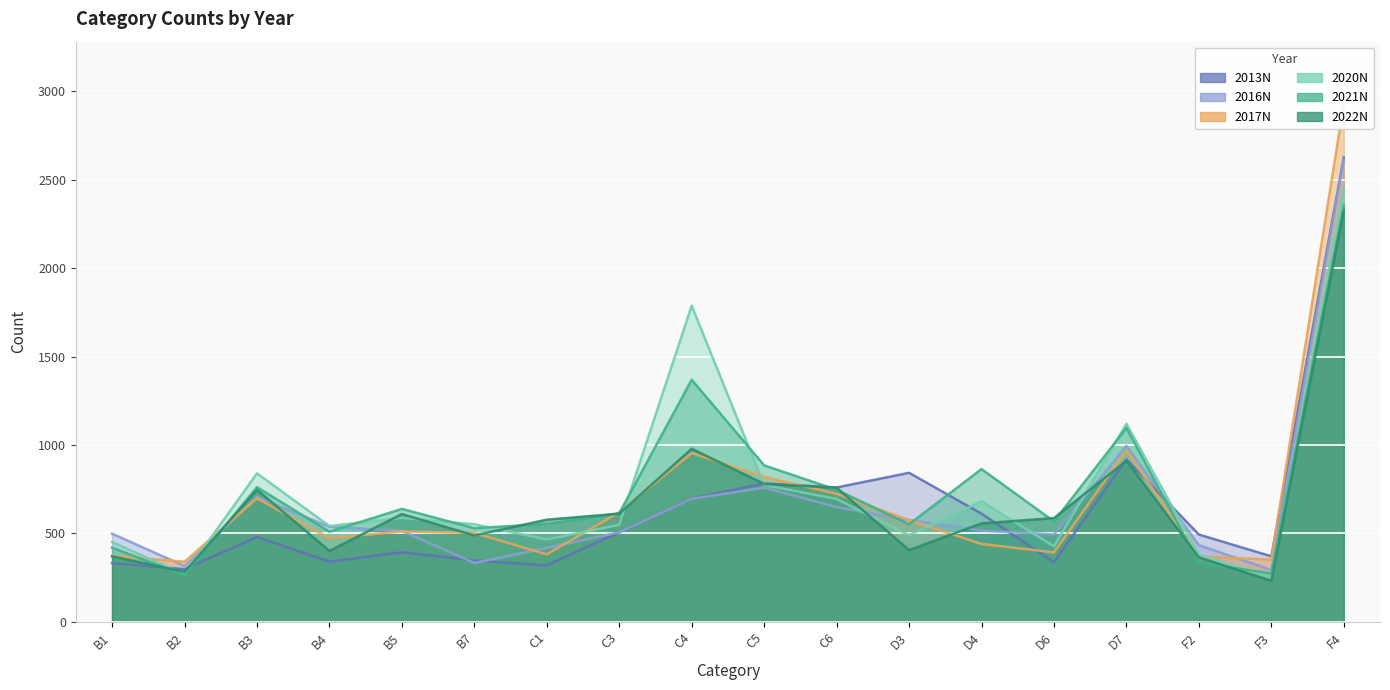

At how many categories does at least one series exceed 1742?

2